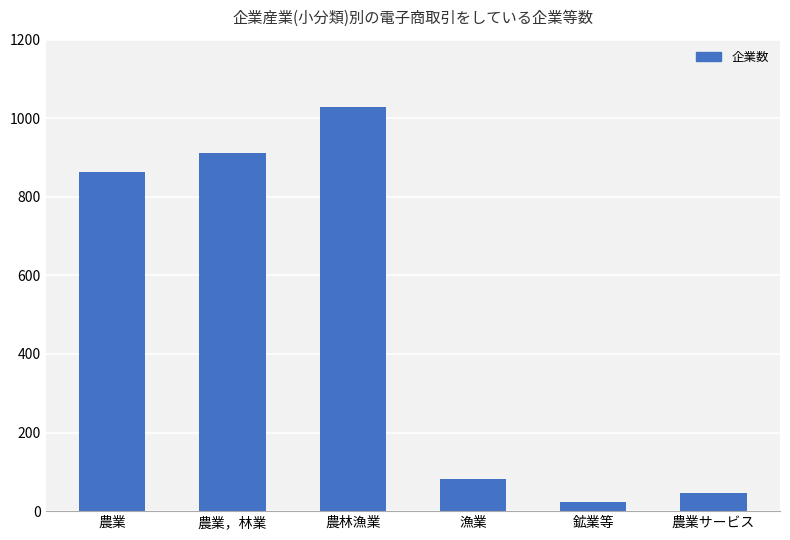

List the labels in order of value, largest first.

農林漁業, 農業，林業, 農業, 漁業, 農業サービス, 鉱業等